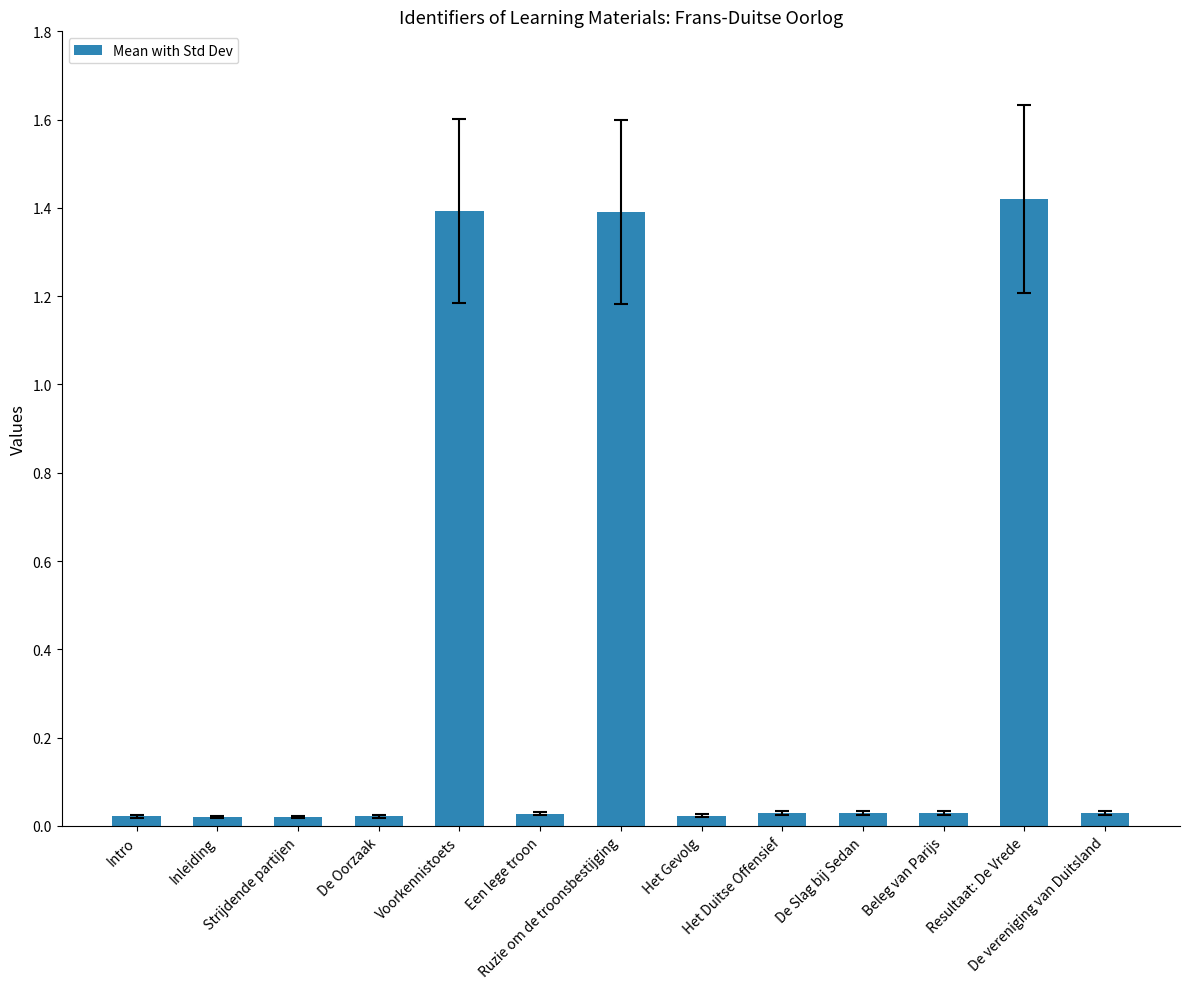

What is the average value?

0.3